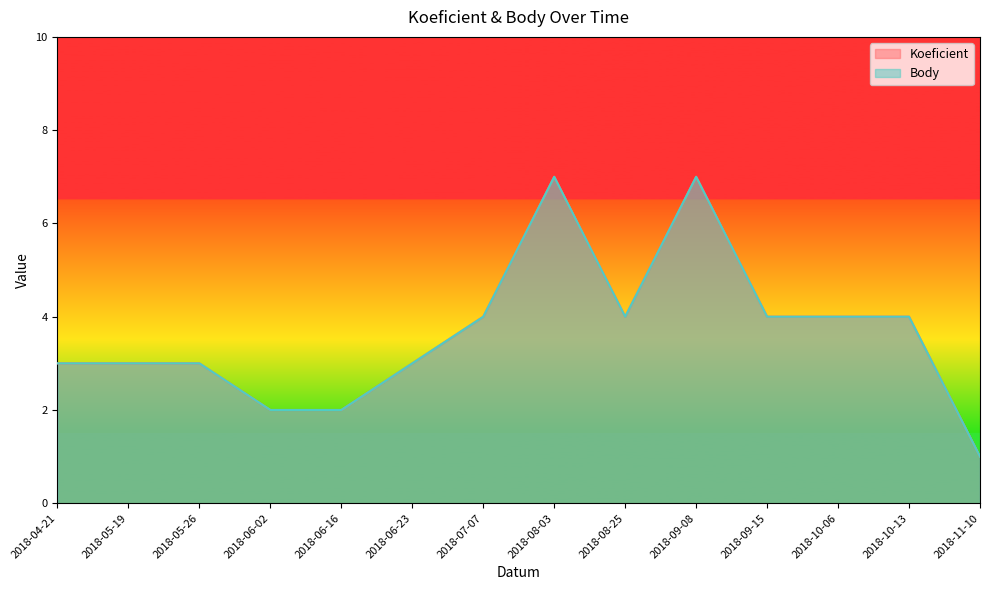

True or false: Body and Koeficient cross at least once.

False